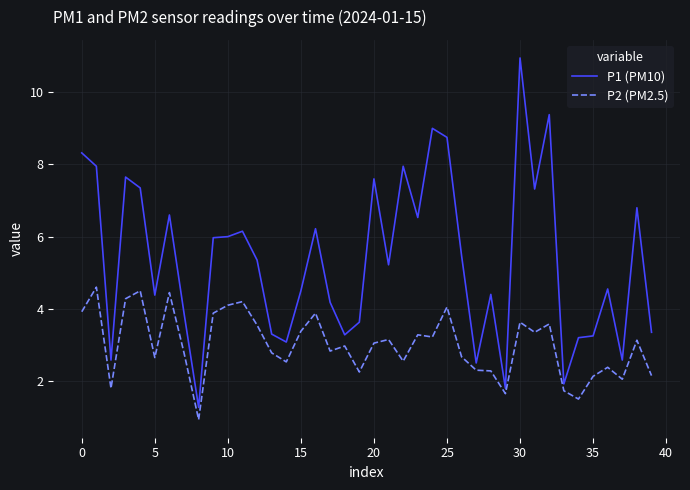

What are all the series names shown in the legend?

P1 (PM10), P2 (PM2.5)